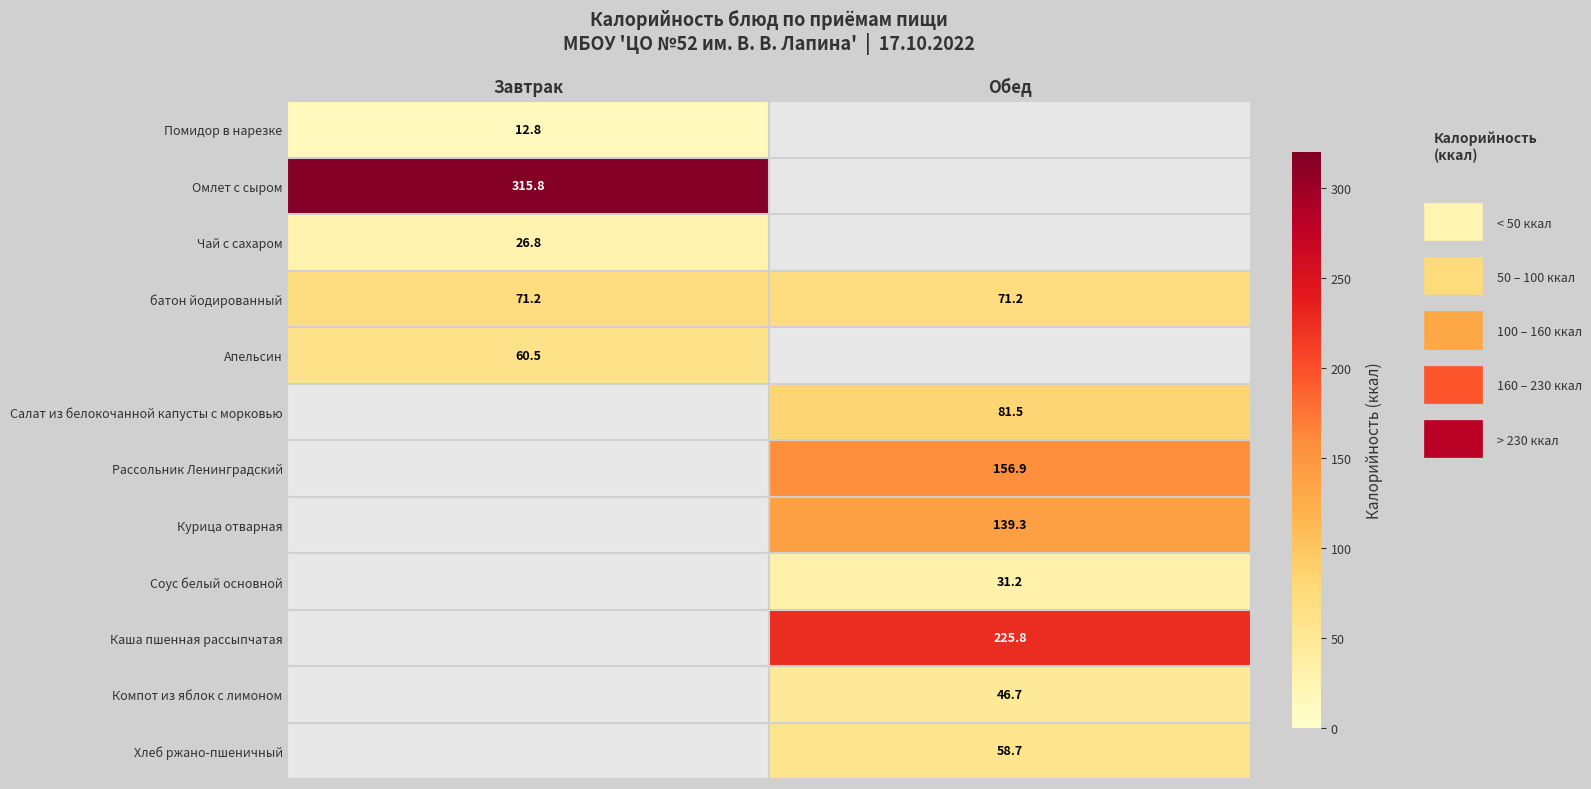

What is the sum of all батон йодированный values?

142.4